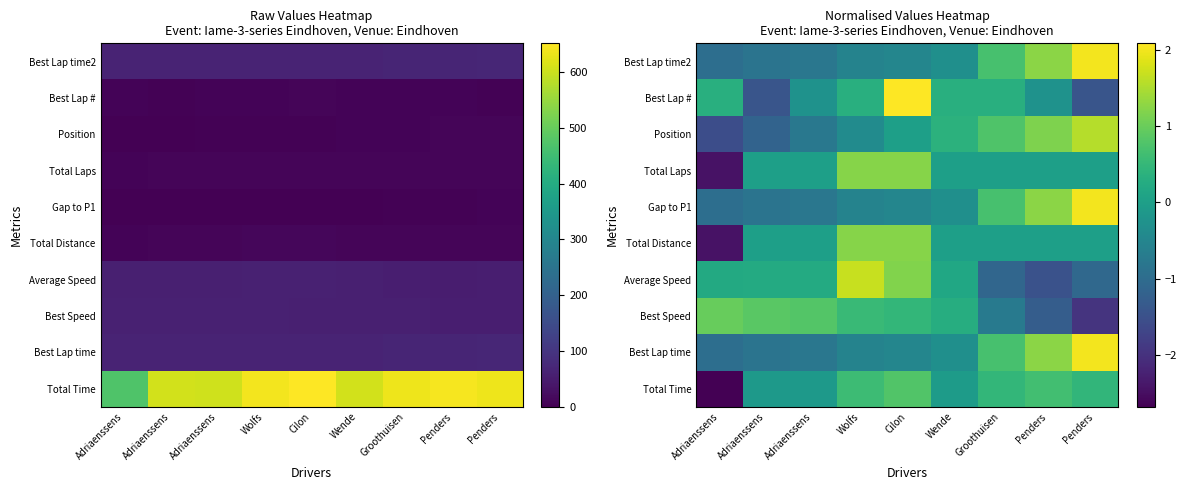

Which has a higher value, Wolfs or Groothuisen?

Wolfs